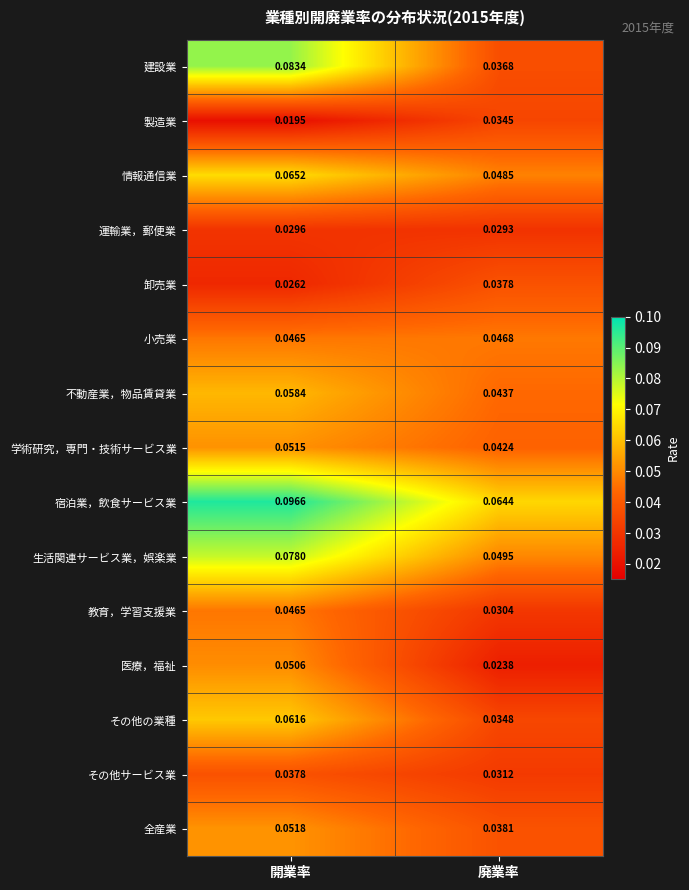

At which label does 教育，学習支援業 reach its minimum?

廃業率